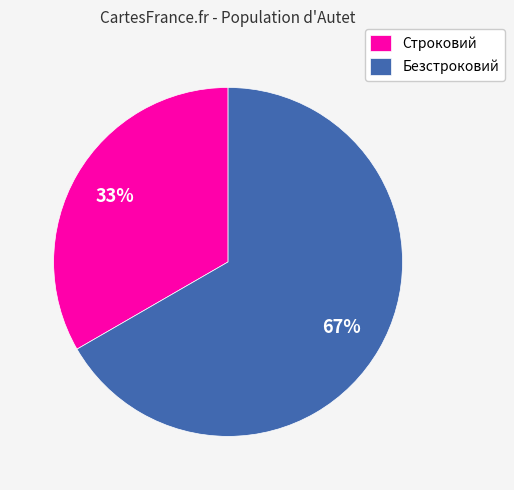

True or false: Строковий accounts for 33% of the total.

True